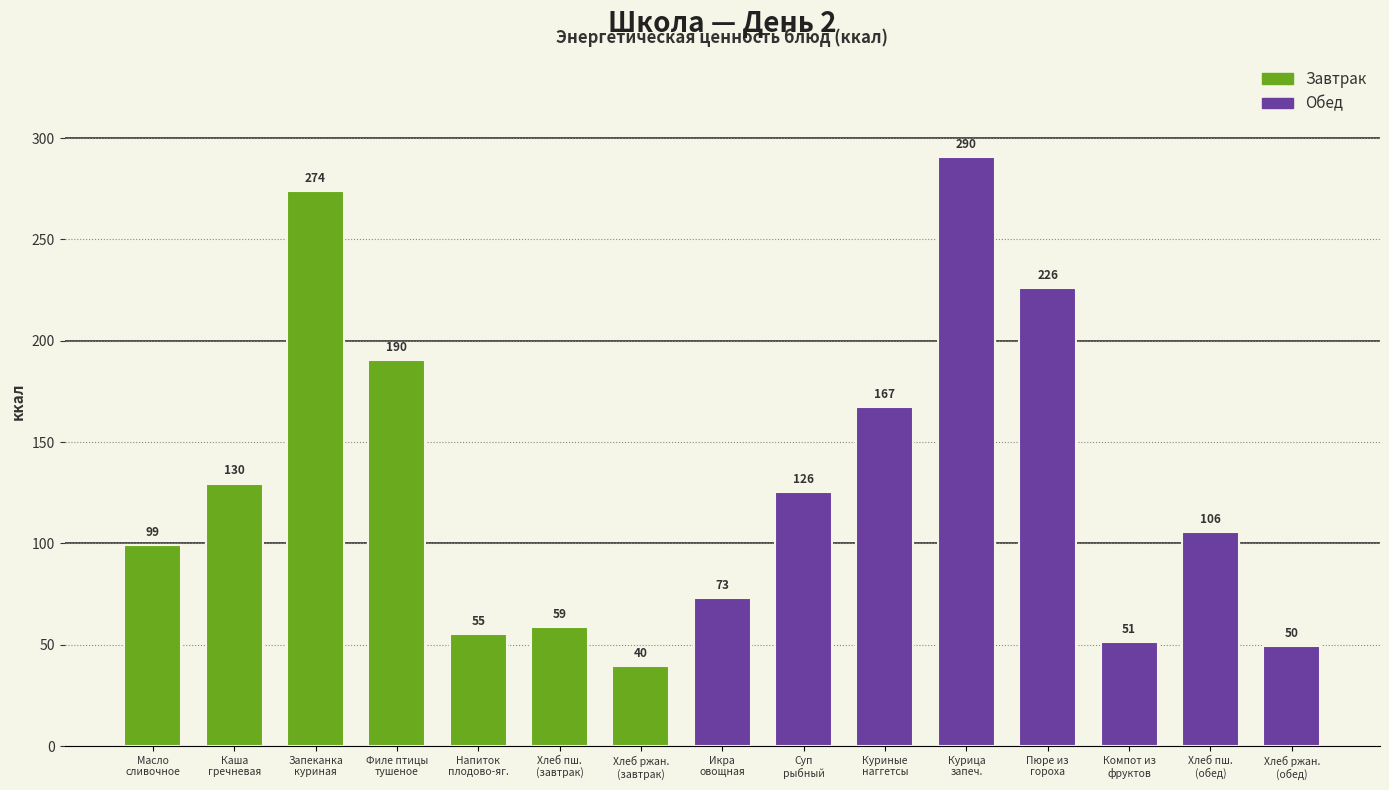

What is the value of the 14th bar from the left?

105.8